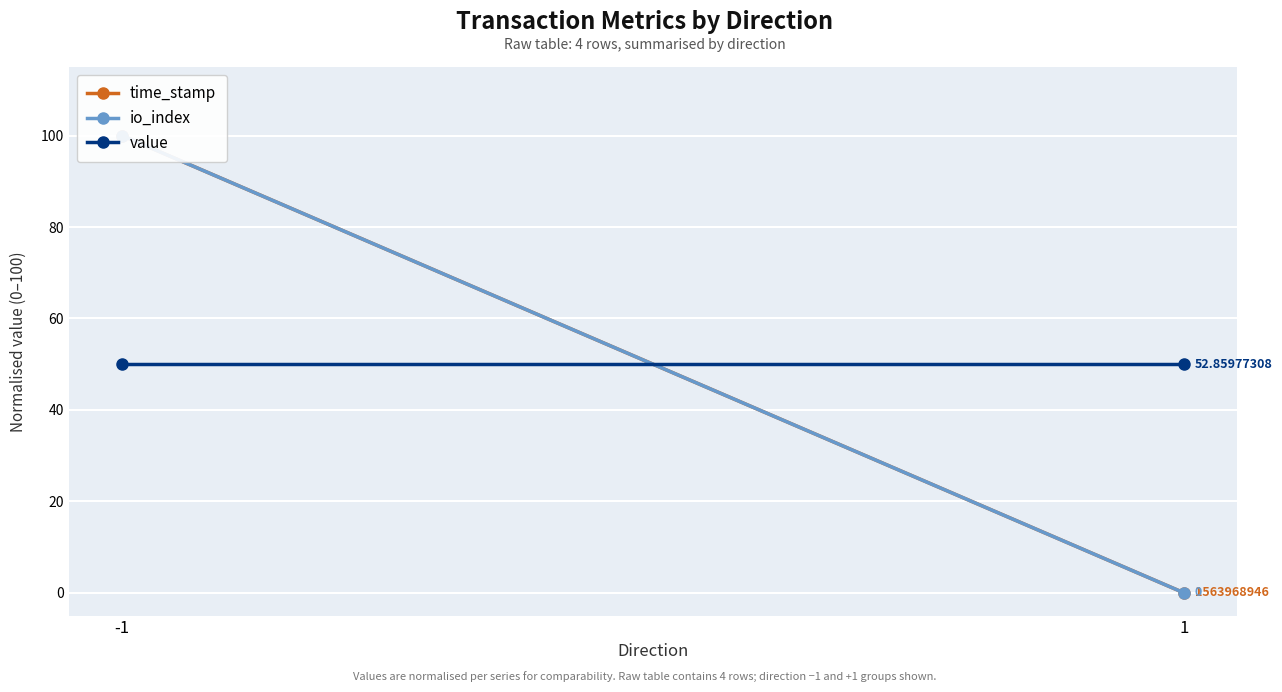

At how many categories does at least one series exceed 76?

1